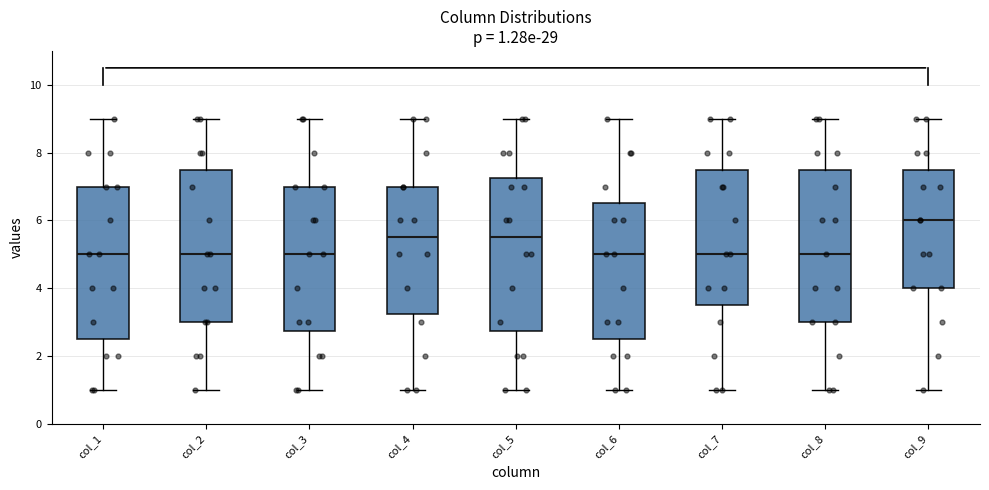

Which box's median line is the highest?

col_9